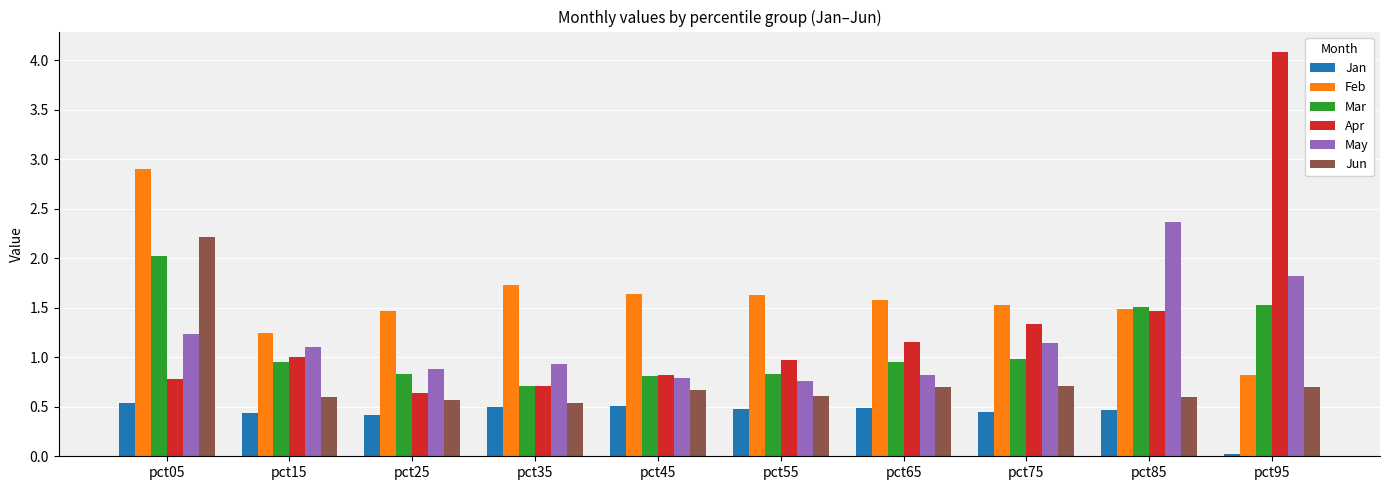

Rank the series at pct05 from highest to lowest value.

Feb, Jun, Mar, May, Apr, Jan